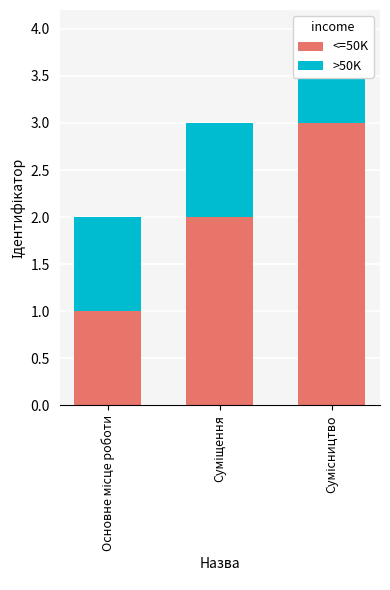

How many series are shown in this chart?

2